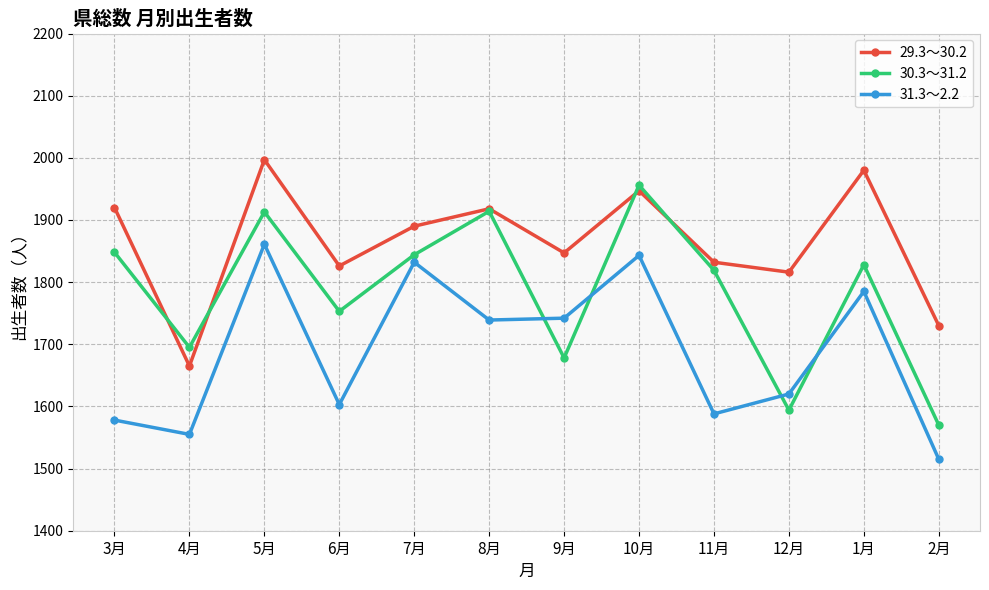

What is the average value of the 31.3～2.2 series?

1688